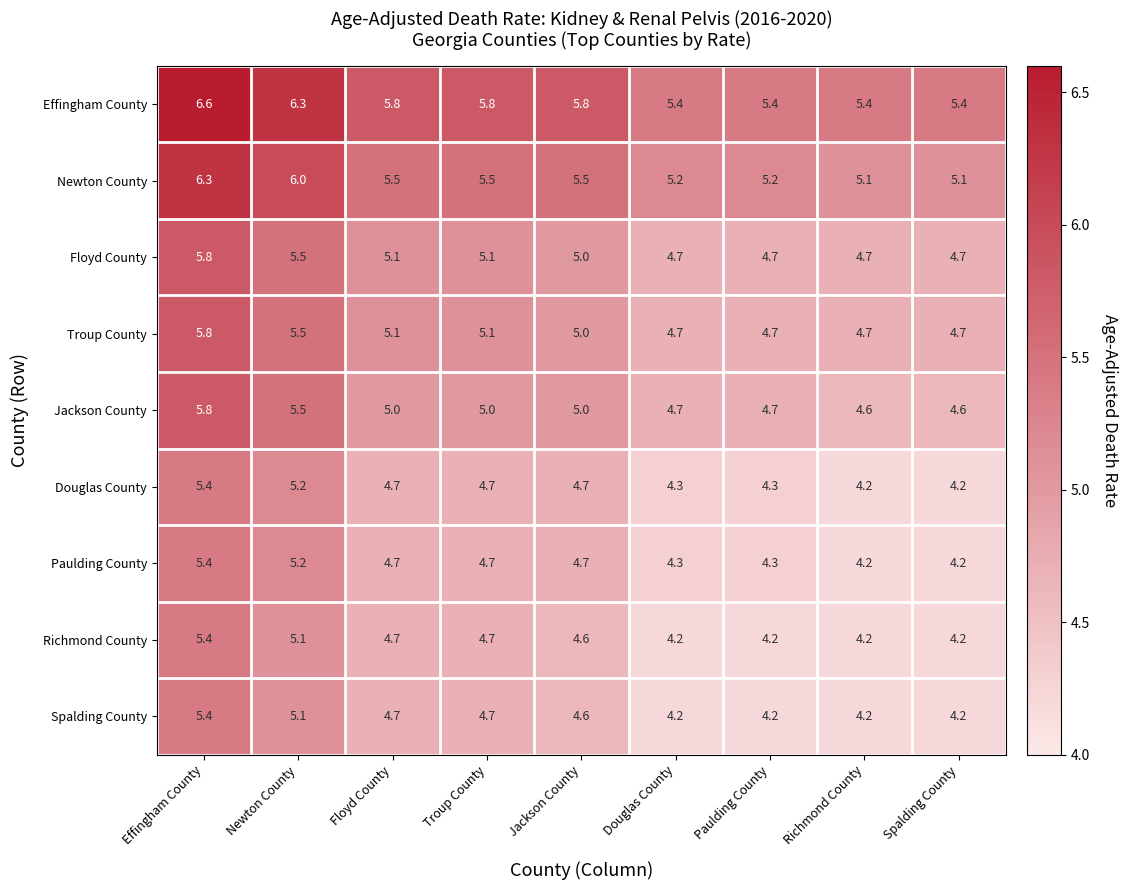

How many values in the Troup County series are below 5?

4